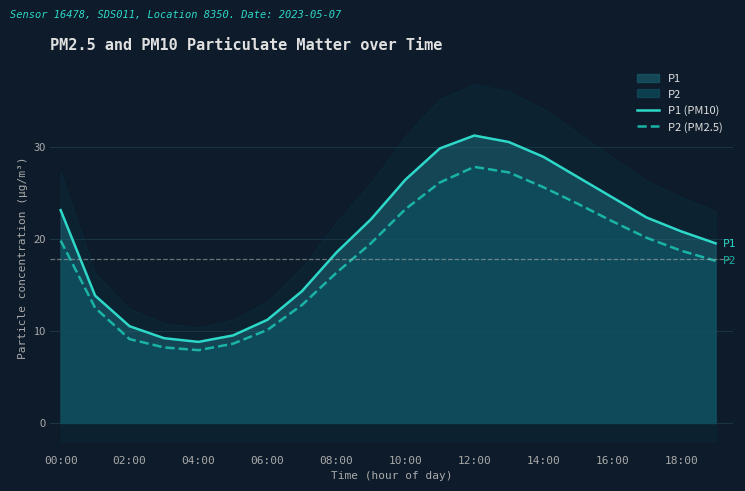

How many lines are shown in the chart?

2